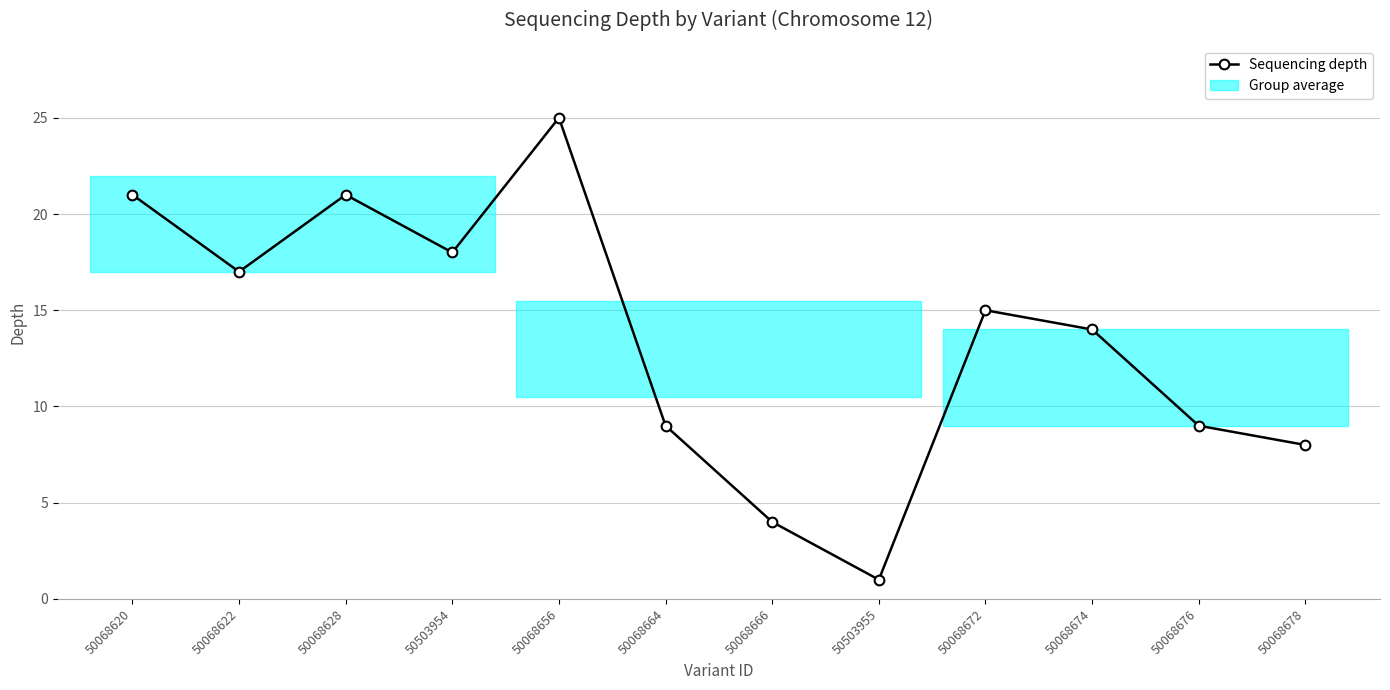

How many lines are shown in the chart?

1